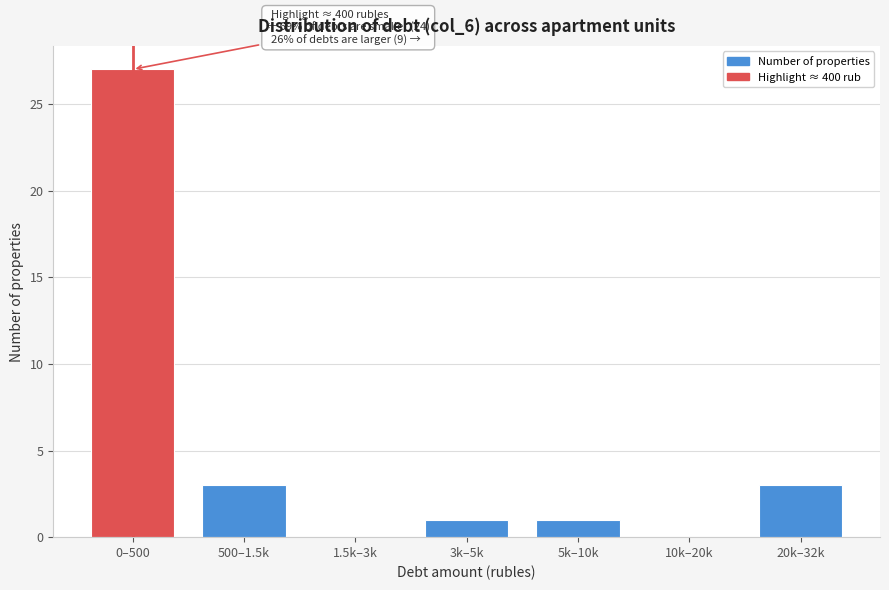

Reading right to left, extract all data points from this chart.

20k–32k=3	10k–20k=0	5k–10k=1	3k–5k=1	1.5k–3k=0	500–1.5k=3	0–500=27